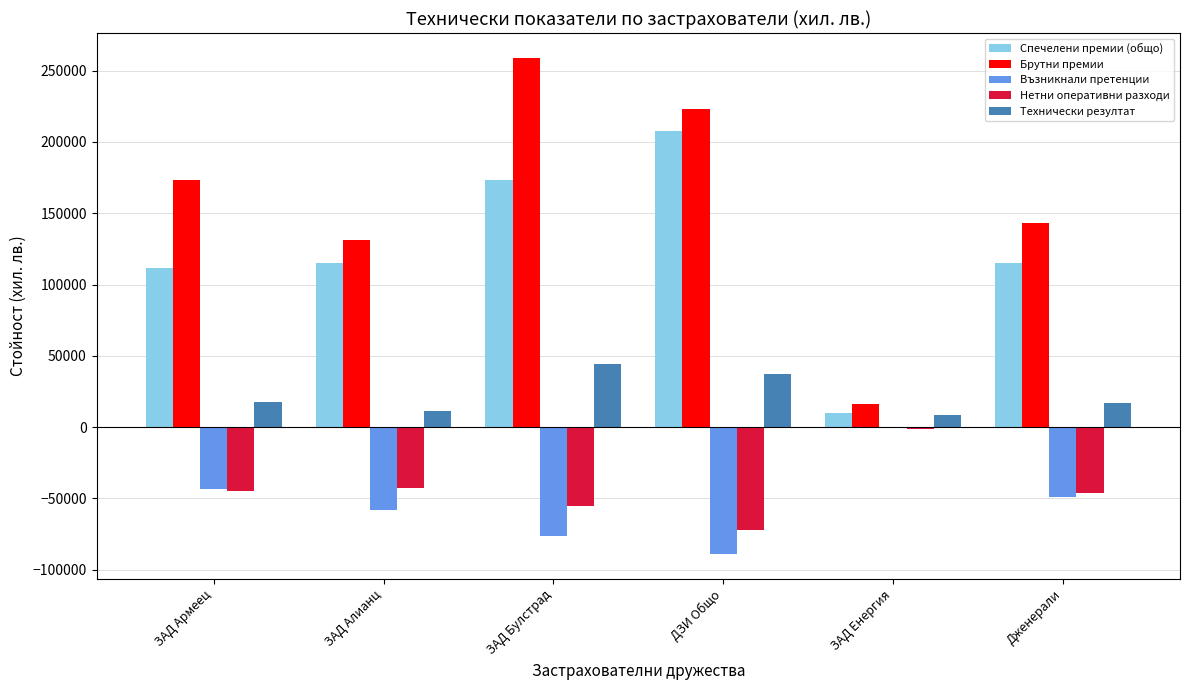

Does the chart contain stacked bars?

No